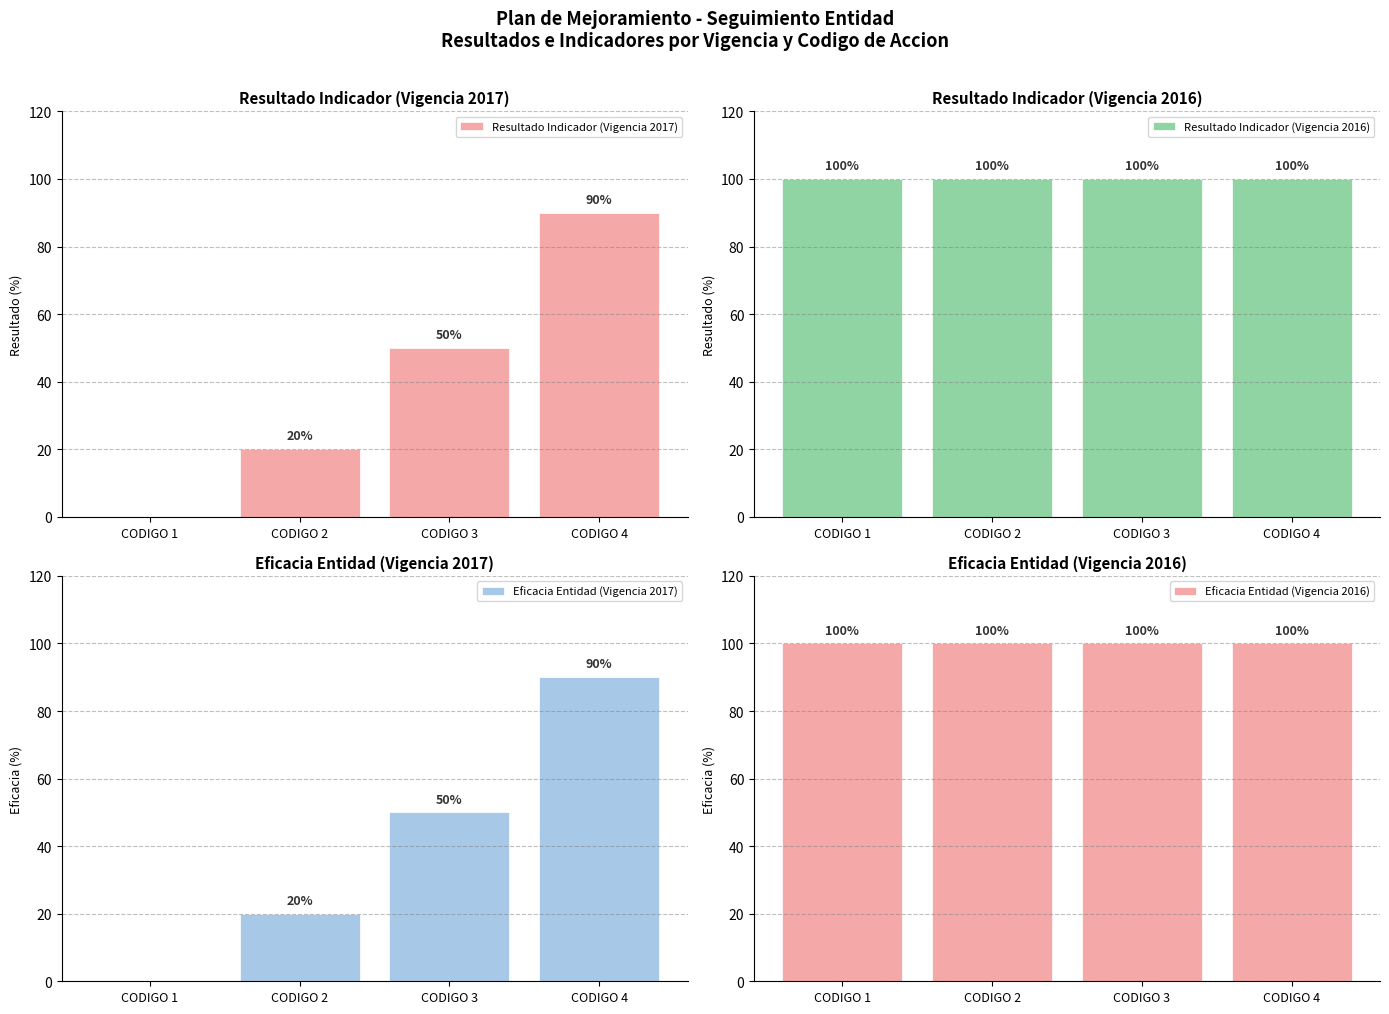

What is the sum of the Resultado Indicador (Vigencia 2016) values at CODIGO 3 and CODIGO 4?

200